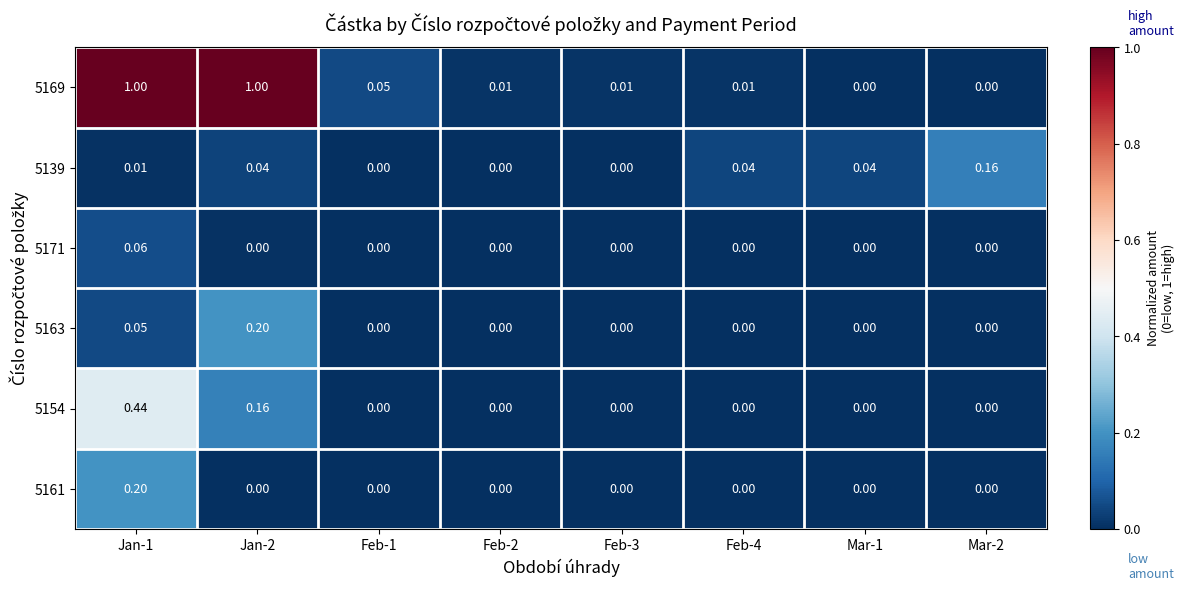

Is the value of 5169 at Jan-2 greater than the value of 5139 at Jan-2?

Yes